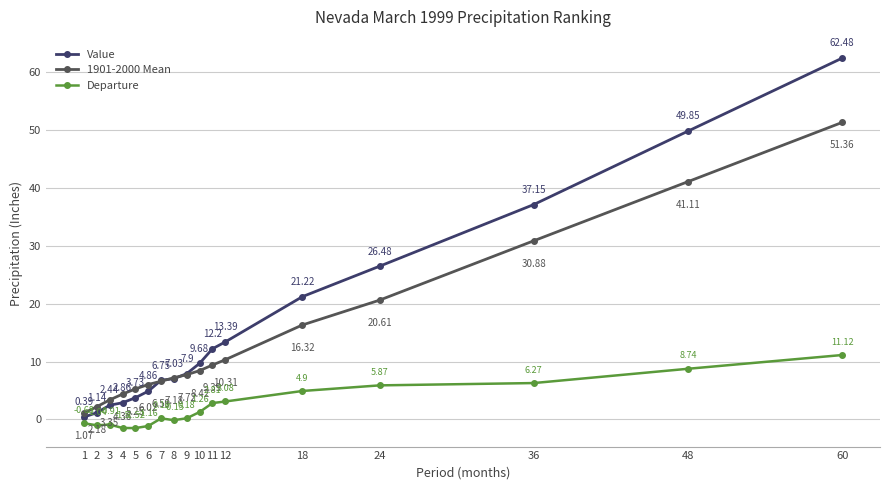

What is the sum of the Value values at 5 and 6?

8.6